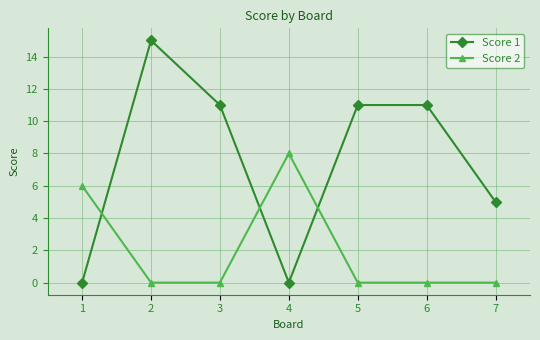

Reading left to right, extract all data points from this chart.

Score 1: 0	15	11	0	11	11	5
Score 2: 6	0	0	8	0	0	0